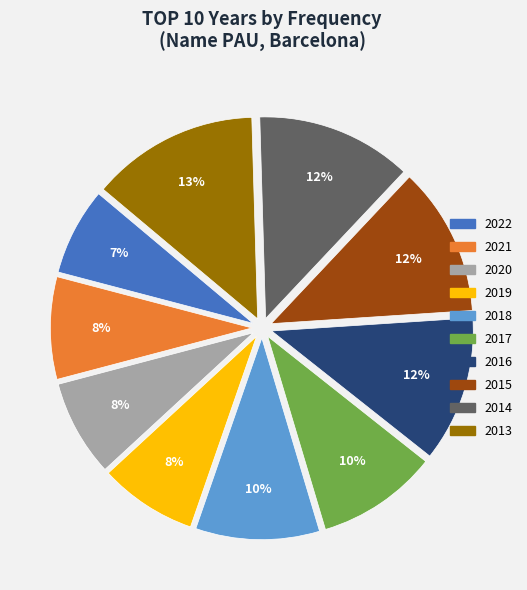

Is it true that 2022 is 7% of the pie?

True